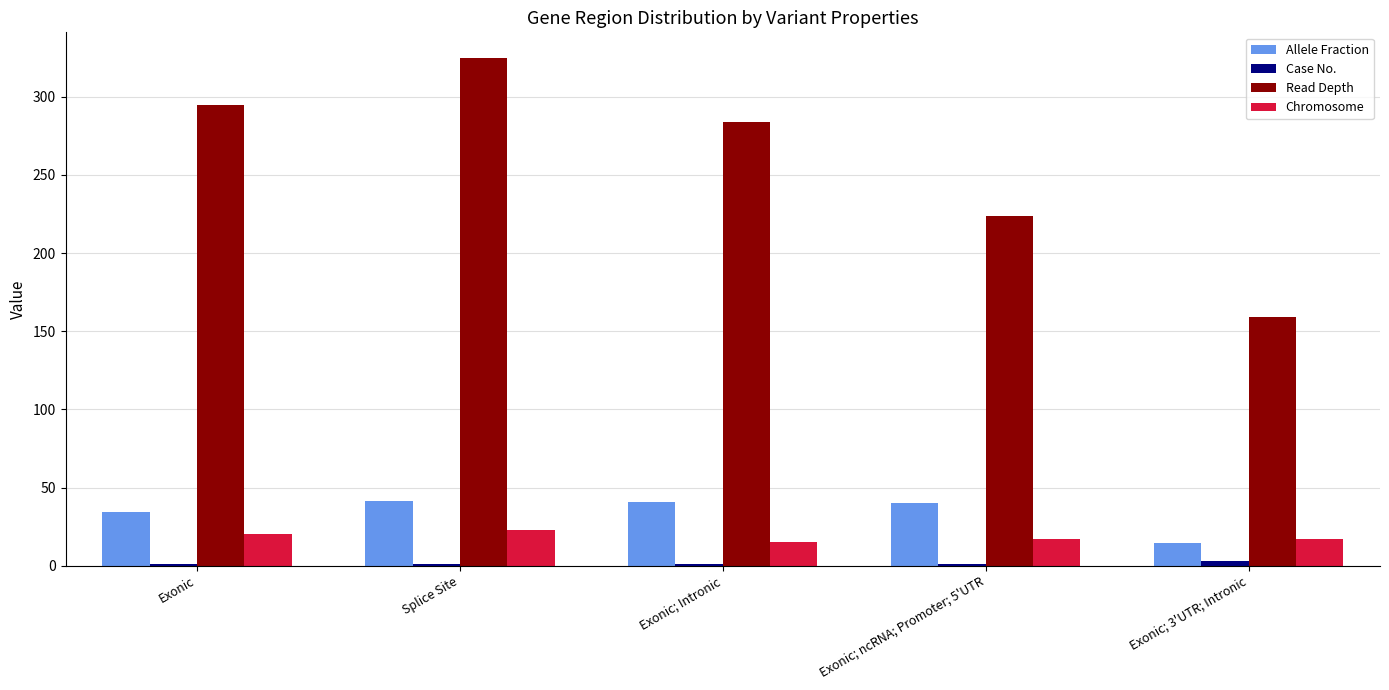

Which series has the largest total across all categories?

Read Depth